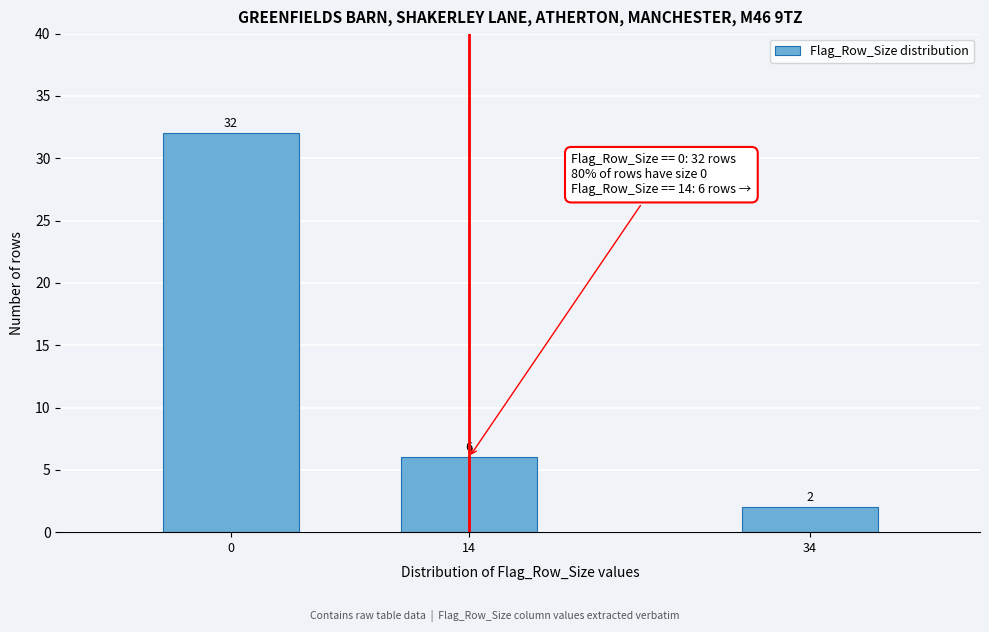

Reading left to right, transcribe all the data shown in this chart.

32	6	2